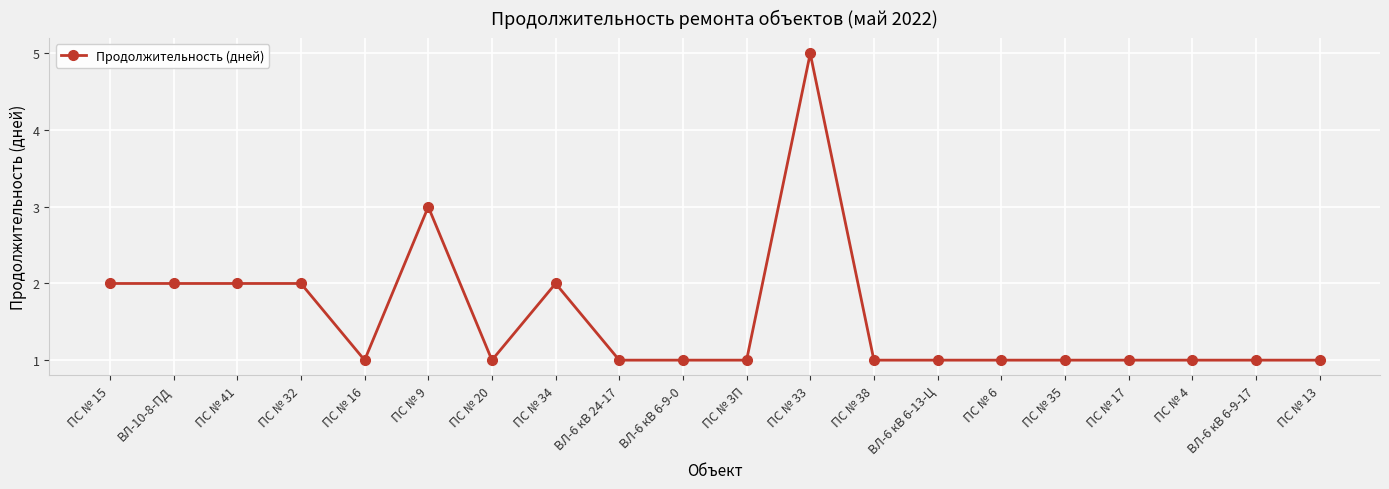

What is the sum of the values at ПС № 33 and ПС № 41?

7